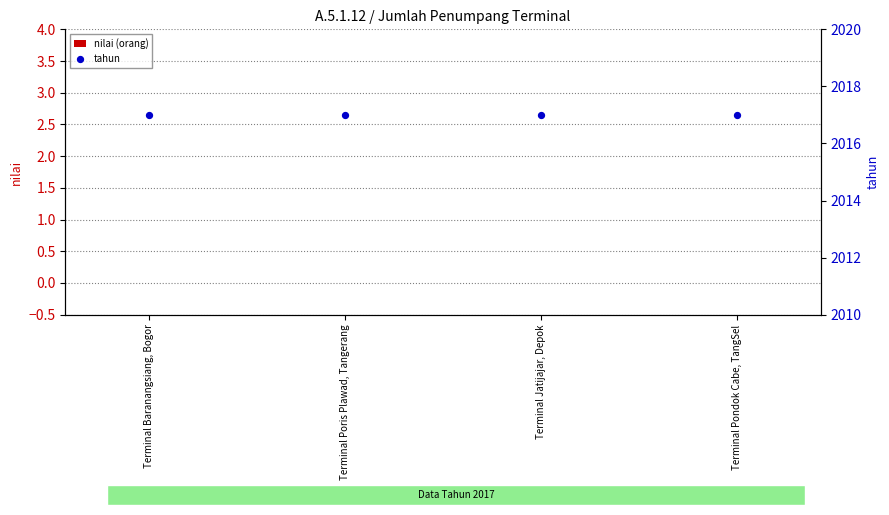

Is the value of tahun at Terminal Poris Plawad, Tangerang greater than the value of nilai (orang) at Terminal Jatijajar, Depok?

Yes